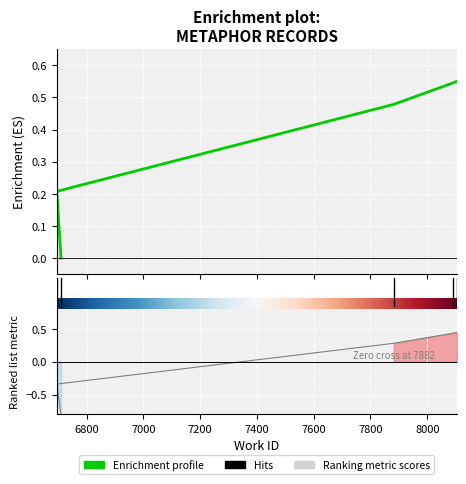

True or false: there are more than 0 points higher than both neighbors.

False